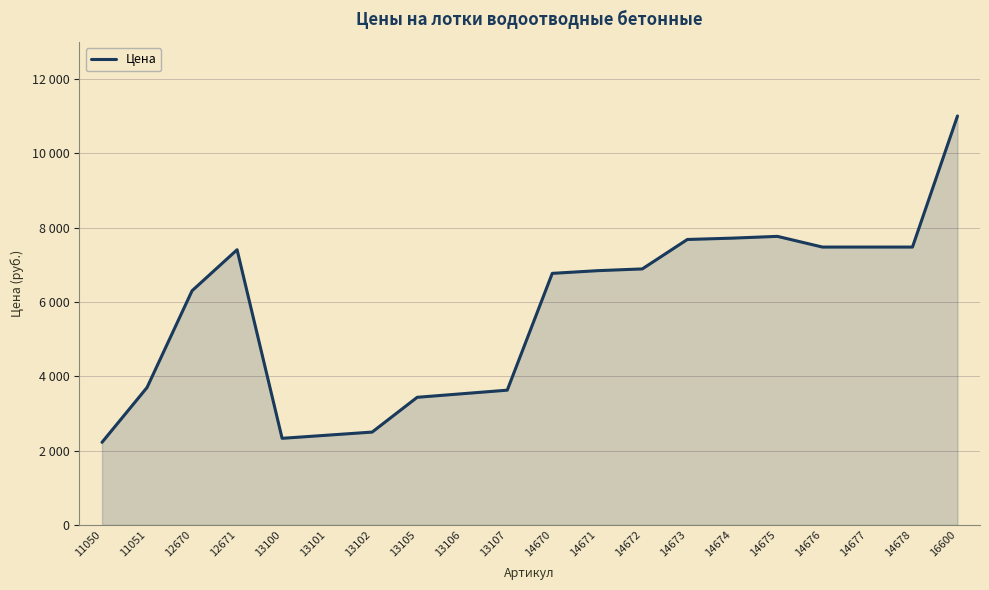

The value at 11051 is 3696. True or false?

True